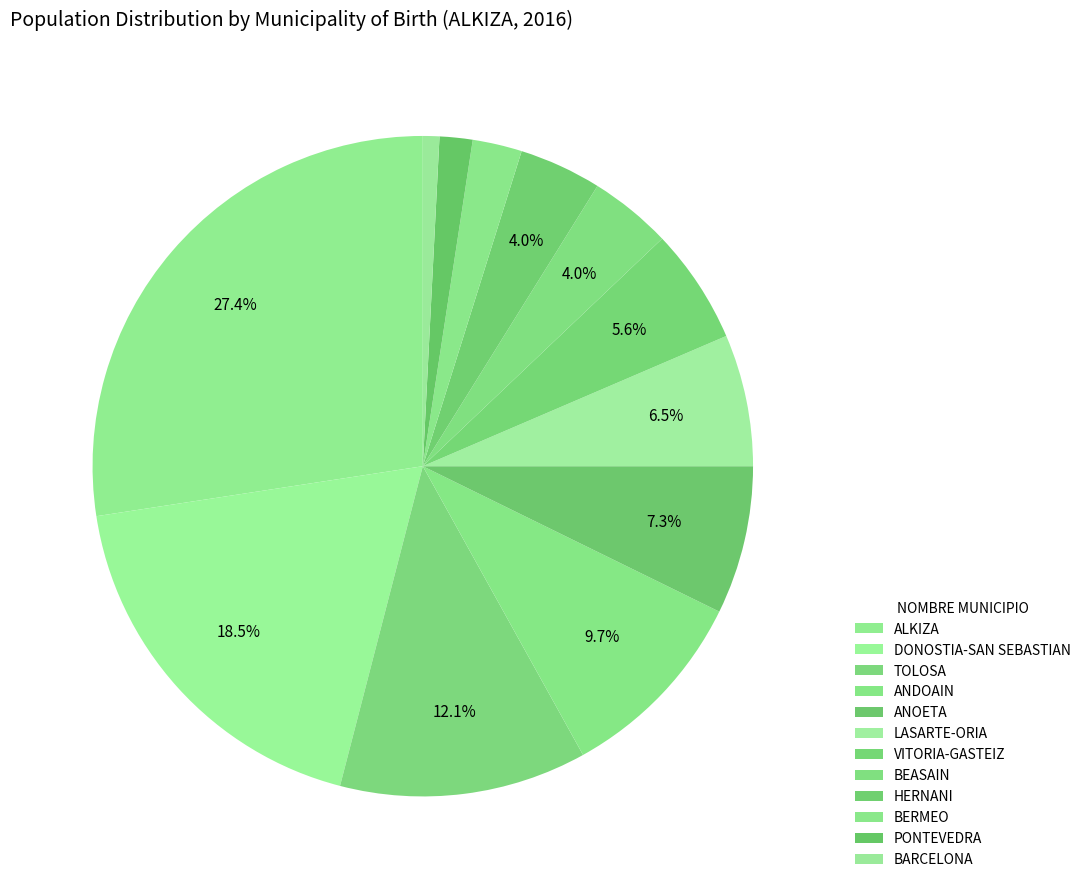

To the nearest percent, what is the difference between the largest and smallest slice percentages?

27%